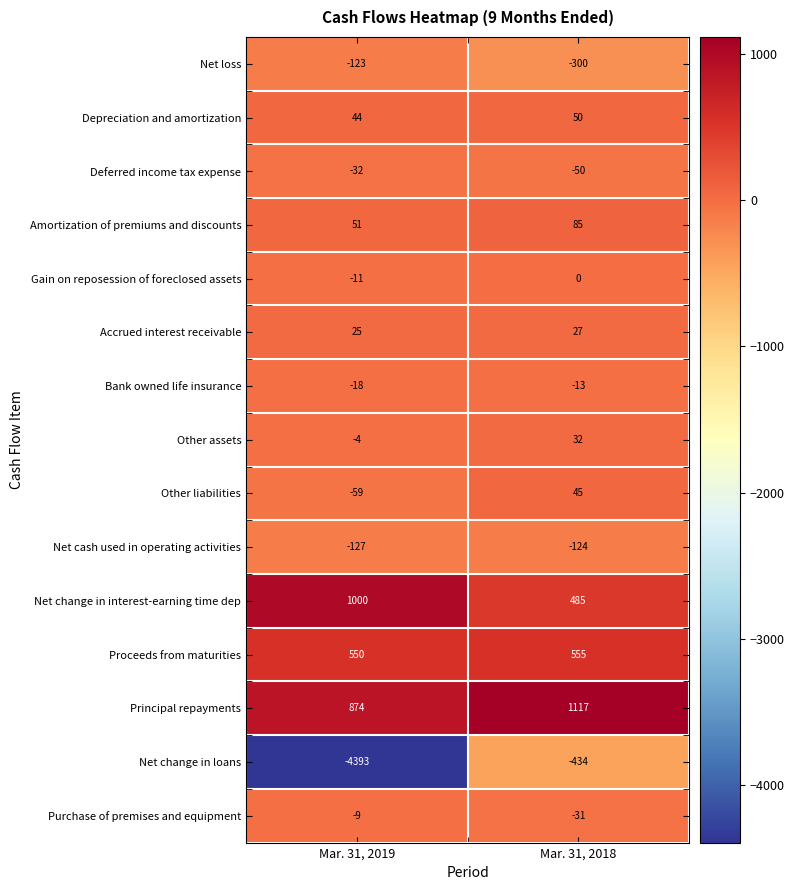

How many data points does each series have?

2